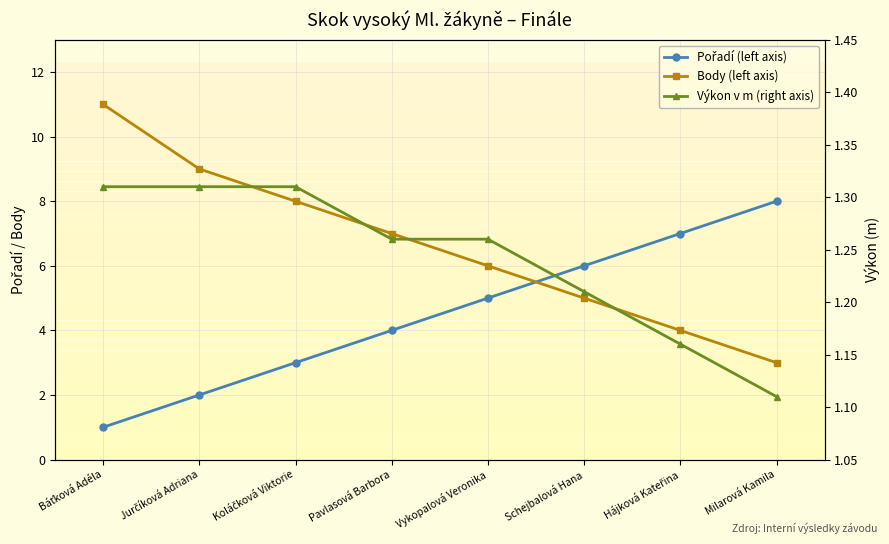

How many lines are shown in the chart?

3